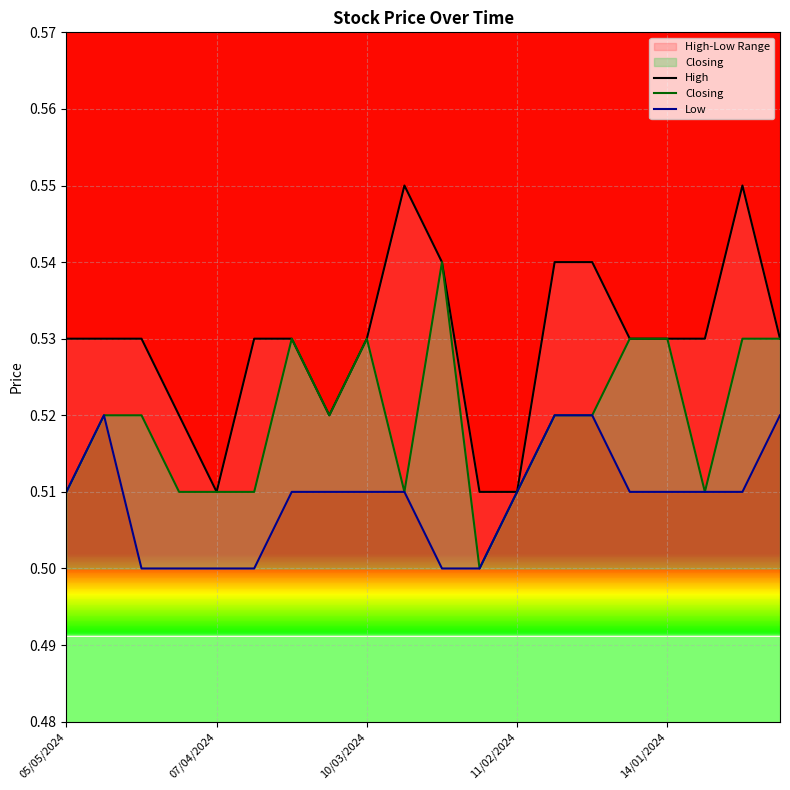

List the series in order of their overall mean, highest first.

High, Closing, Low